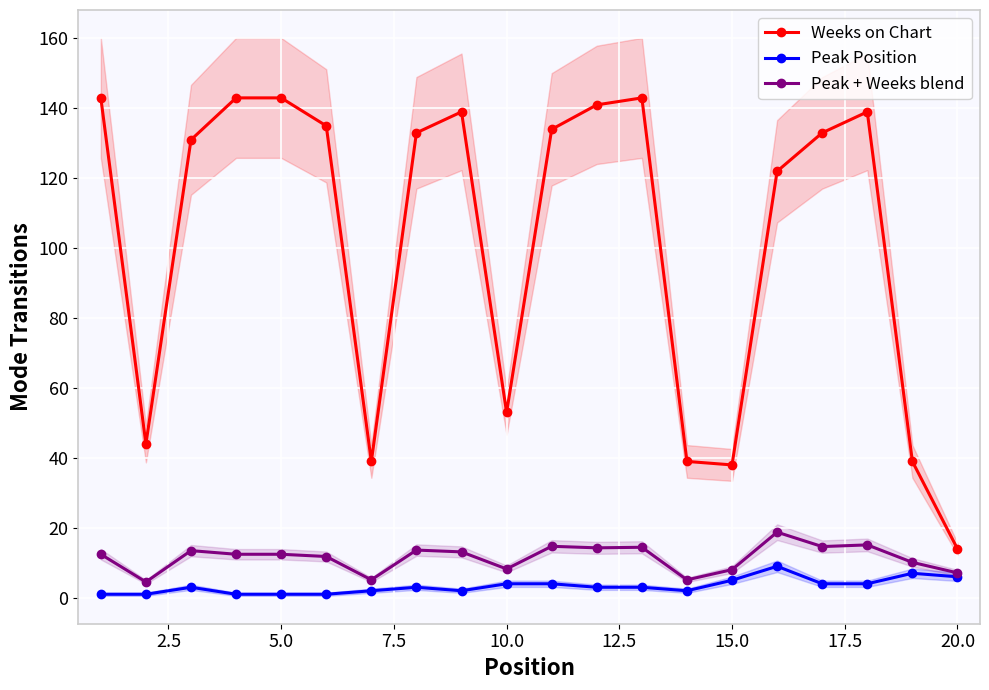

The value of Peak + Weeks blend at 15.0 is 8.0. True or false?

True